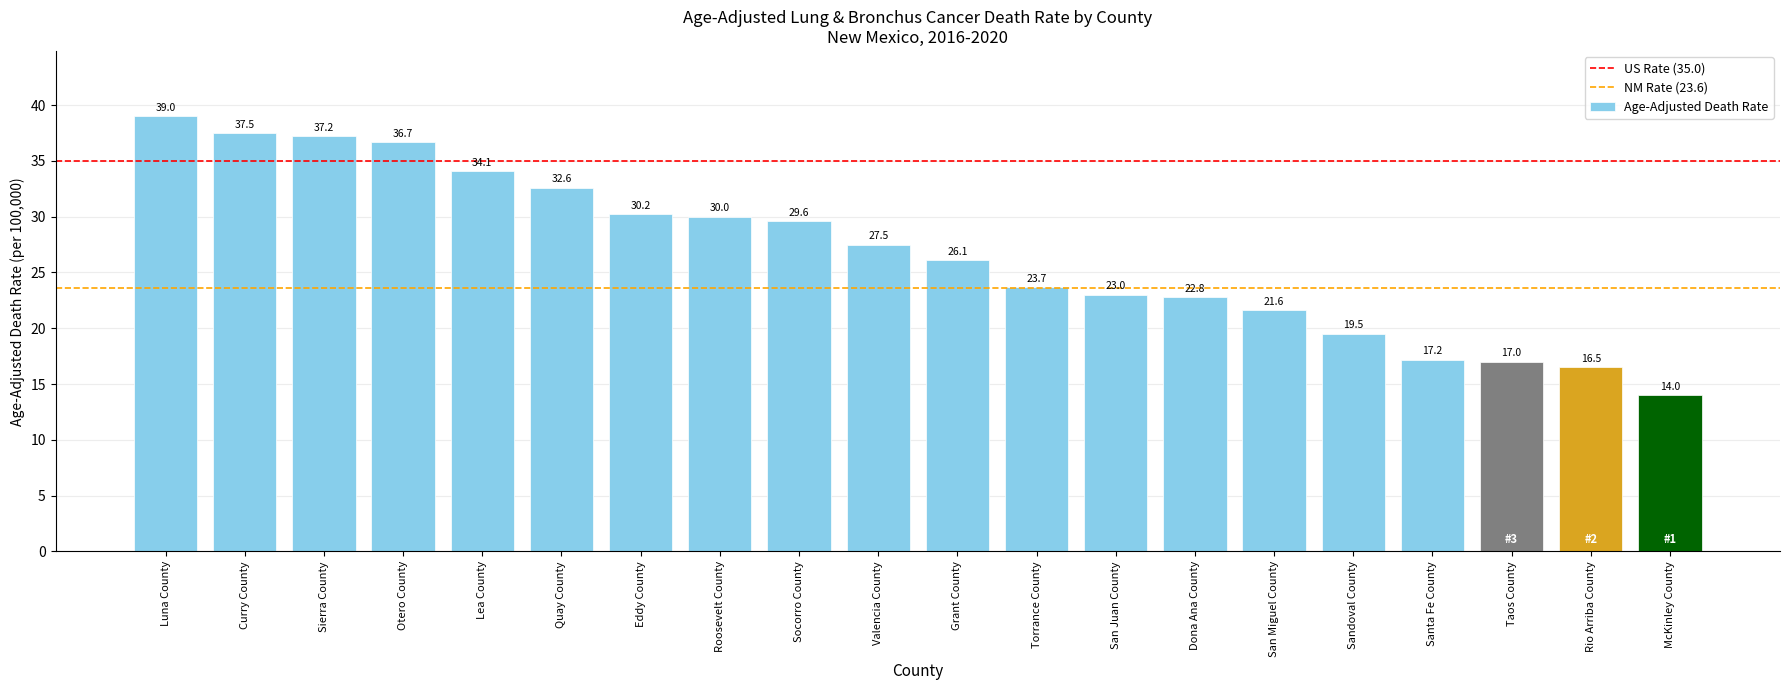

How many bars are there in total?

20